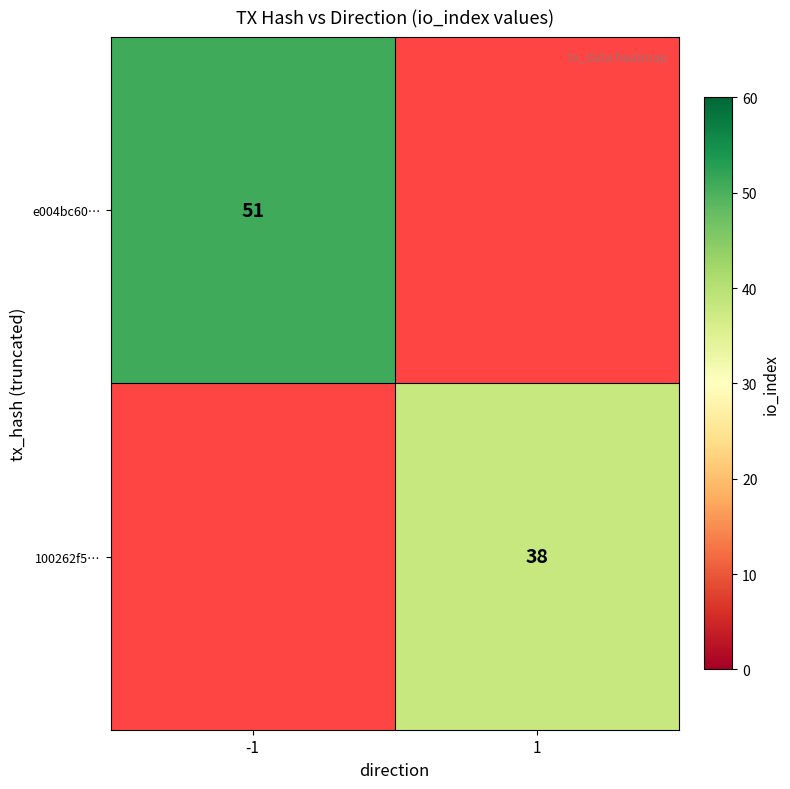

How many distinct data groups are displayed?

2